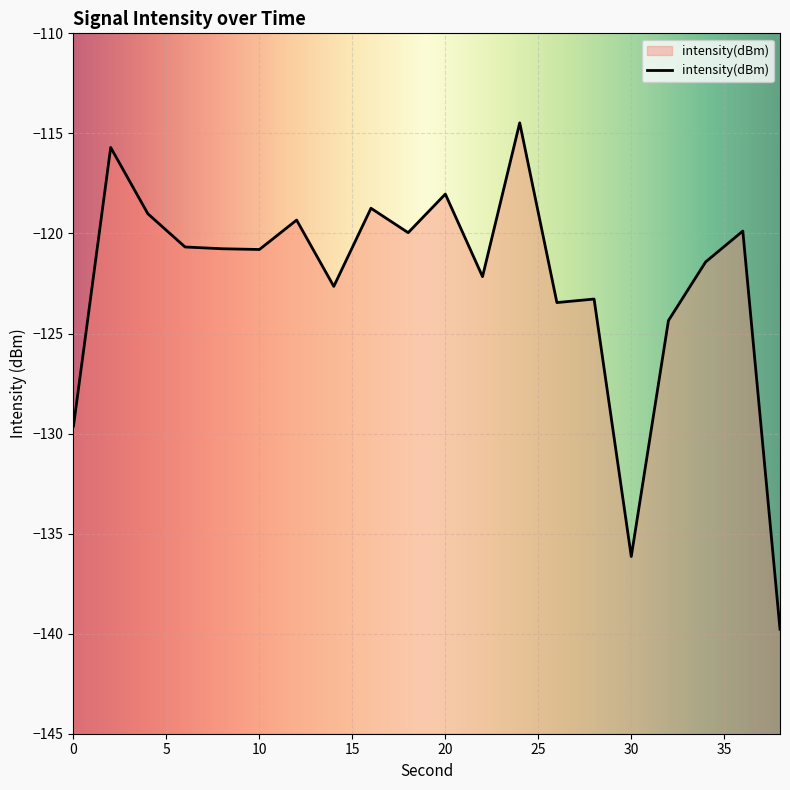

Where does the data first go above -120?

2